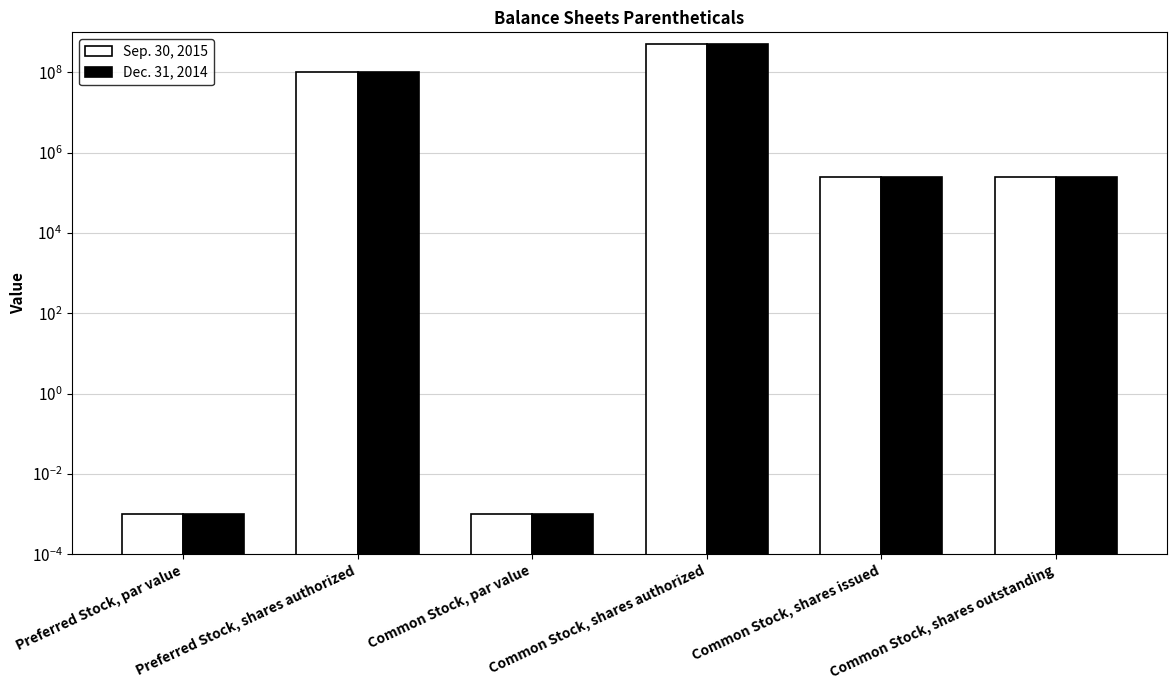

At which category is the sum across all series the highest?

Common Stock, shares authorized